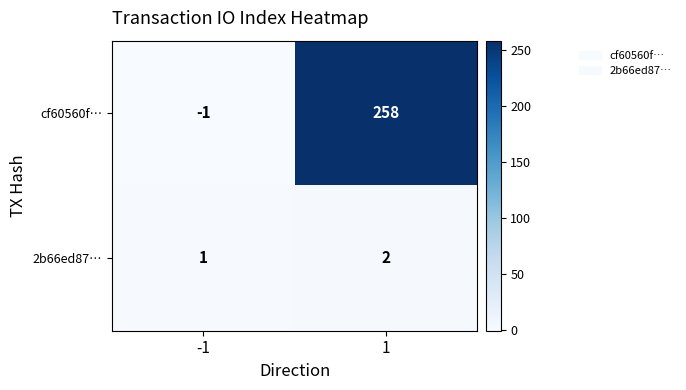

Count the number of categories in the chart.

2